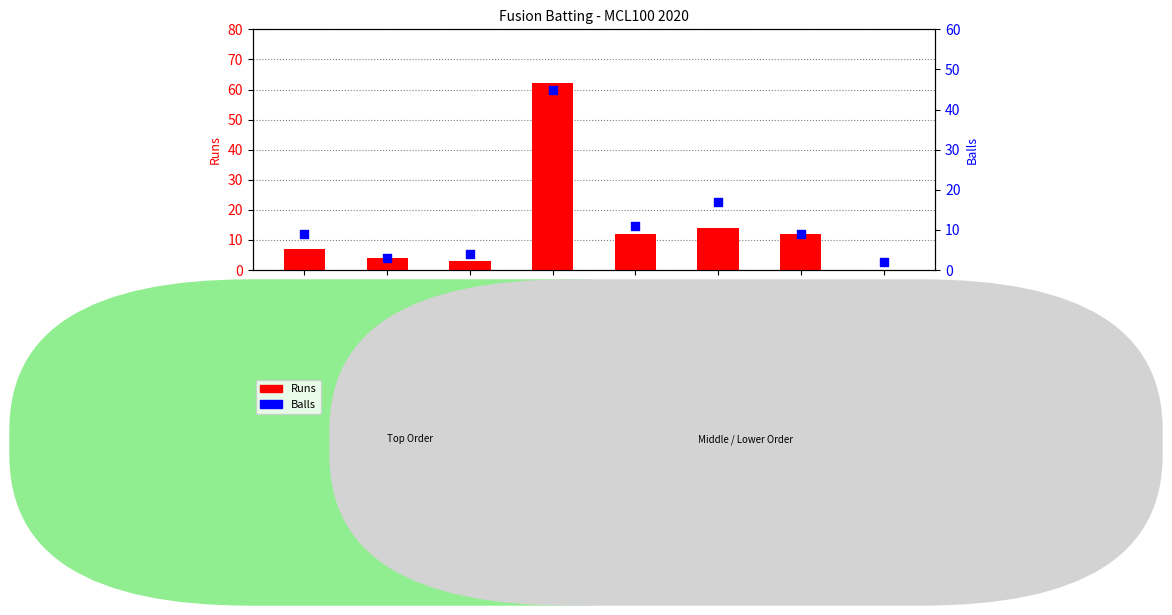

What are all the series names shown in the legend?

Runs, Balls